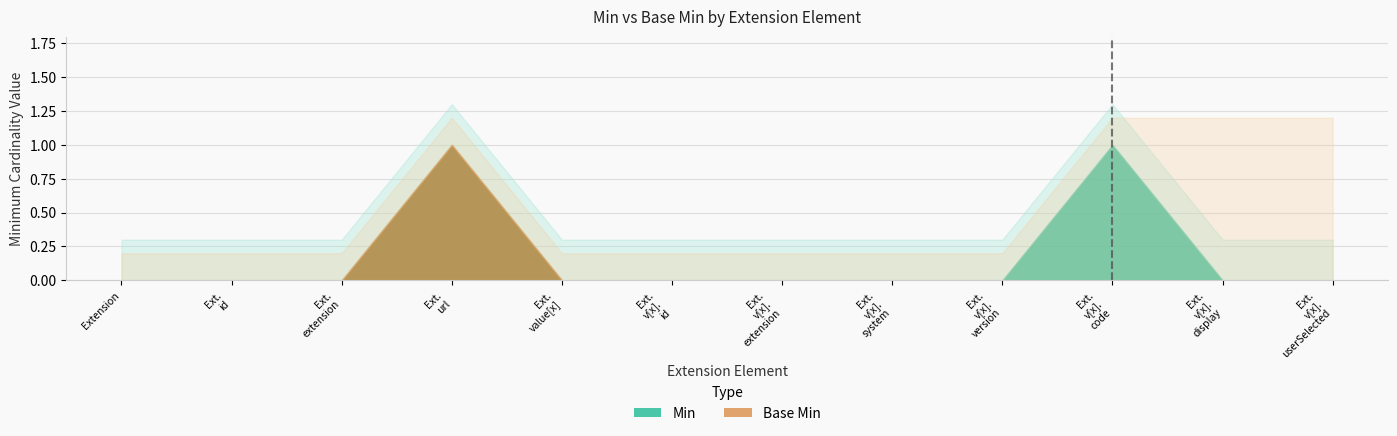

Is it true that Base Min equals 0 at Extension.extension?

True